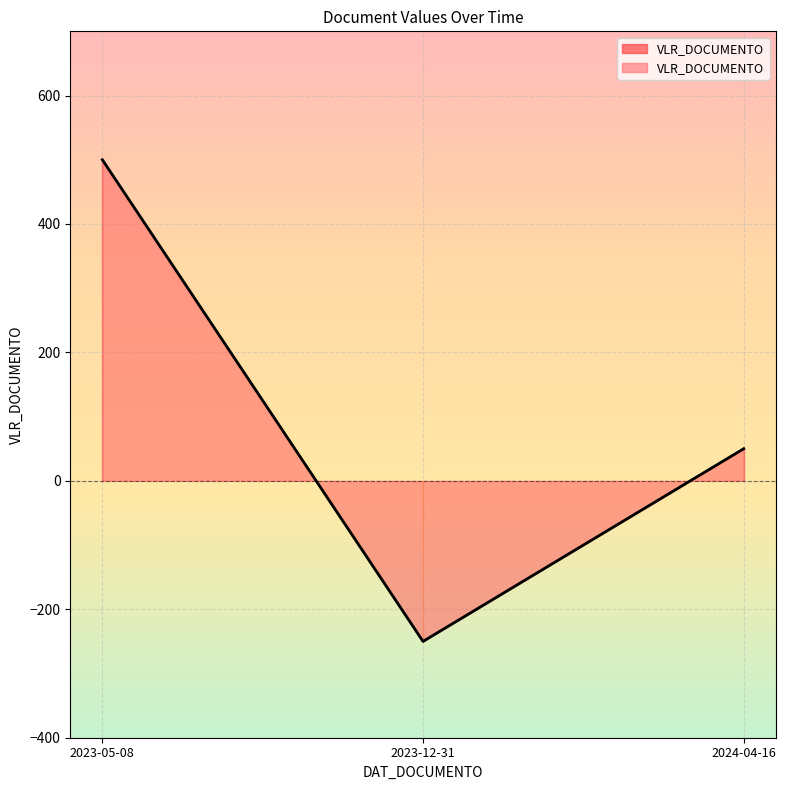

What is the sum of the values at 2024-04-16 and 2023-12-31?

-200